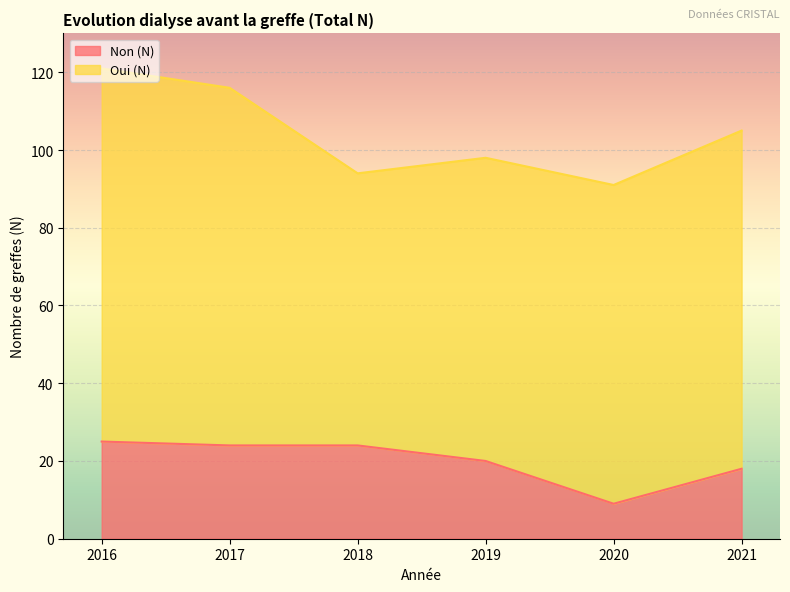

What is the minimum value for Non (N)?

9